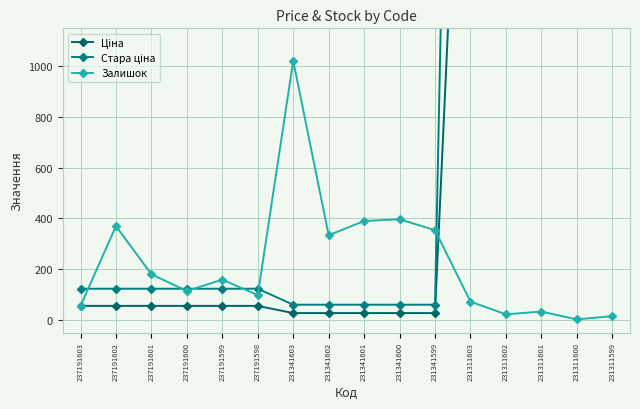

Reading left to right, what are all the values shown in this chart?

Ціна: 237191603=55.4	237191602=55.4	237191601=55.4	237191600=55.4	237191599=55.4	237191598=55.4	231341603=27.0	231341602=27.0	231341601=27.0	231341600=27.0	231341599=27.0	231311603=3091.2	231311602=3091.2	231311601=3091.2	231311600=3091.2	231311599=3091.2
Стара ціна: 237191603=123.0	237191602=123.0	237191601=123.0	237191600=123.0	237191599=123.0	237191598=123.0	231341603=60.0	231341602=60.0	231341601=60.0	231341600=60.0	231341599=60.0	231311603=6869.4	231311602=6869.4	231311601=6869.4	231311600=6869.4	231311599=6869.4
Залишок: 237191603=55.0	237191602=370.0	237191601=180.0	237191600=114.0	237191599=159.0	237191598=98.0	231341603=1022.0	231341602=334.0	231341601=390.0	231341600=397.0	231341599=354.0	231311603=72.0	231311602=22.0	231311601=33.0	231311600=2.0	231311599=15.0